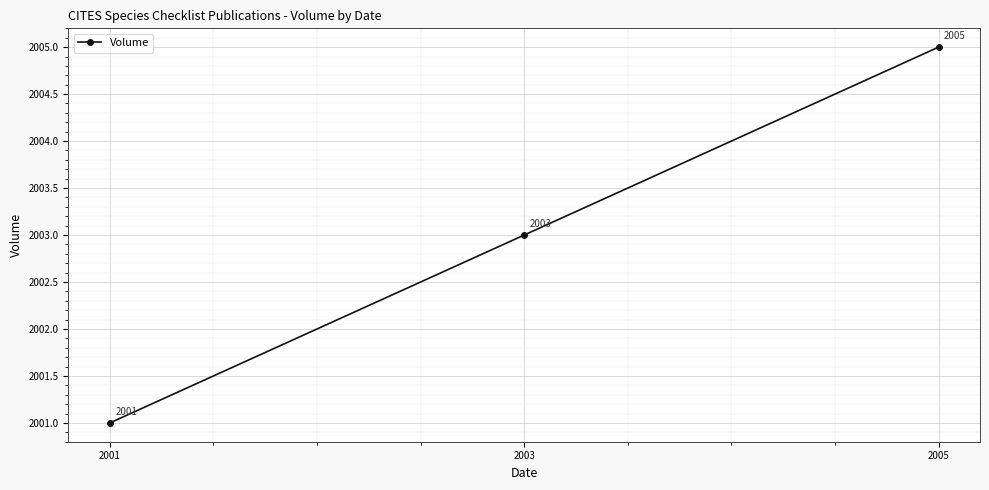

What is the ratio of the value at 2005 to the value at 2001?

1.0